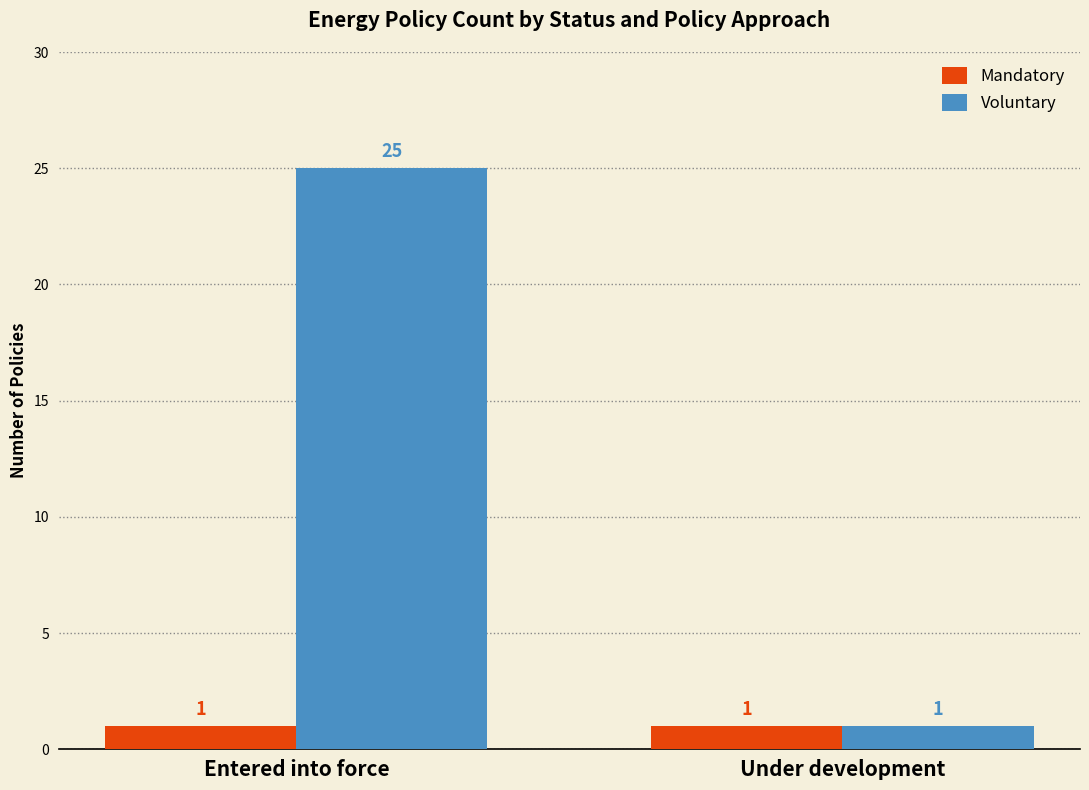

At which label does Voluntary reach its minimum?

Under development